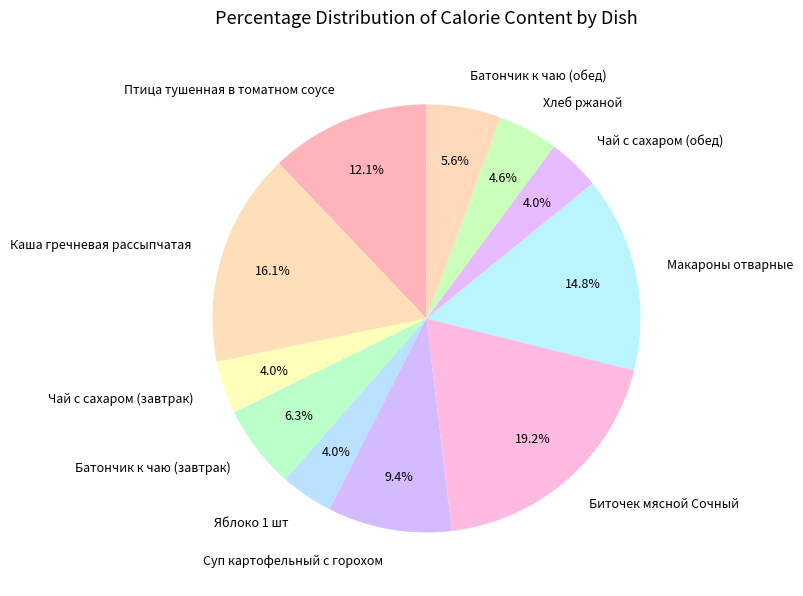

What percentage is the Хлеб ржаной slice, to the nearest percent?

5%